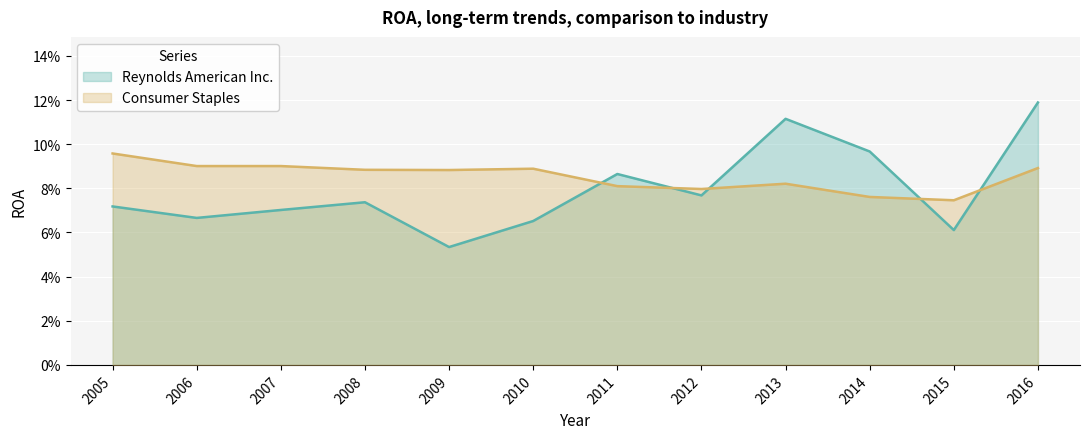

Is it true that Reynolds American Inc. equals 0.0 at 2016?

False